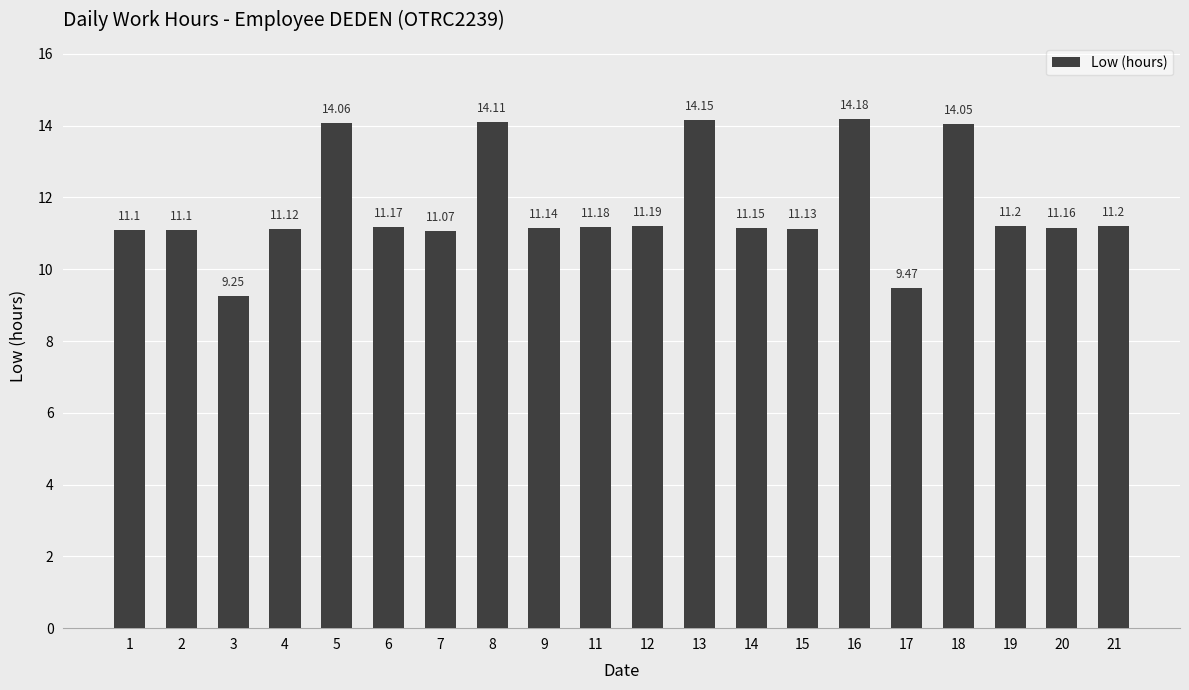

Are the bars grouped side by side (vs. stacked)?

No